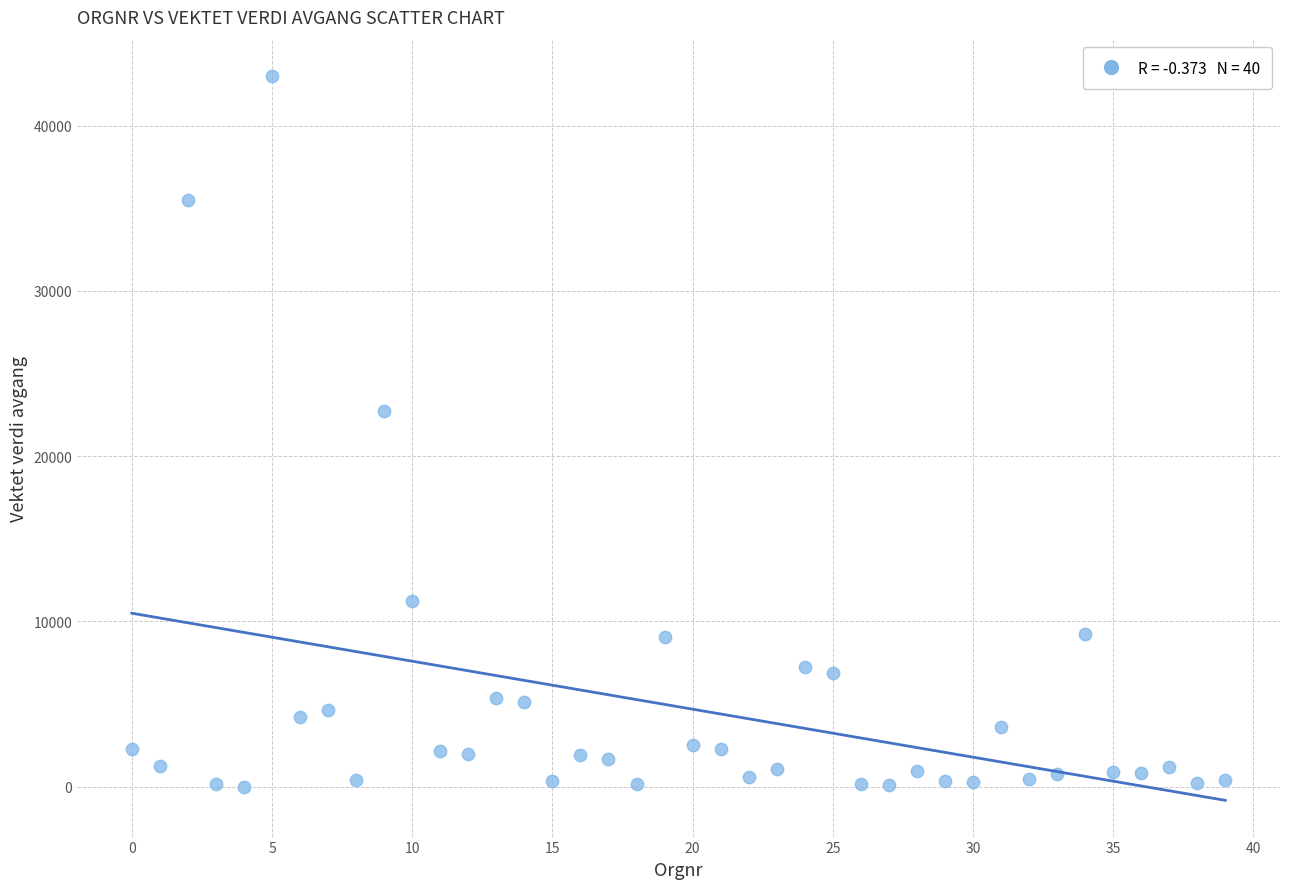

What Y value in the scatter plot is closest to 21509?

22755.6